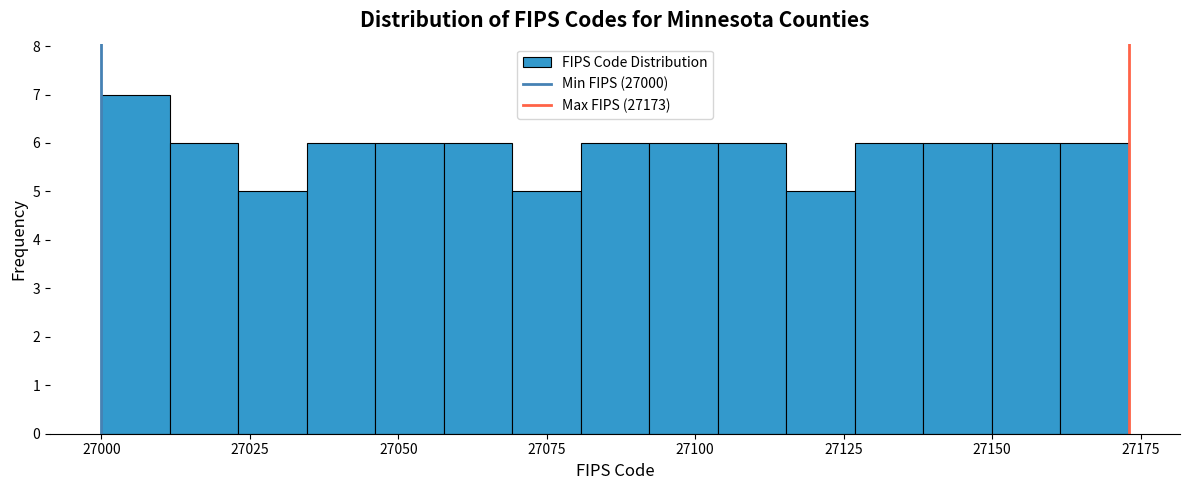

Read against the x-axis, roughly where is the centre of the tallest bar?

27005